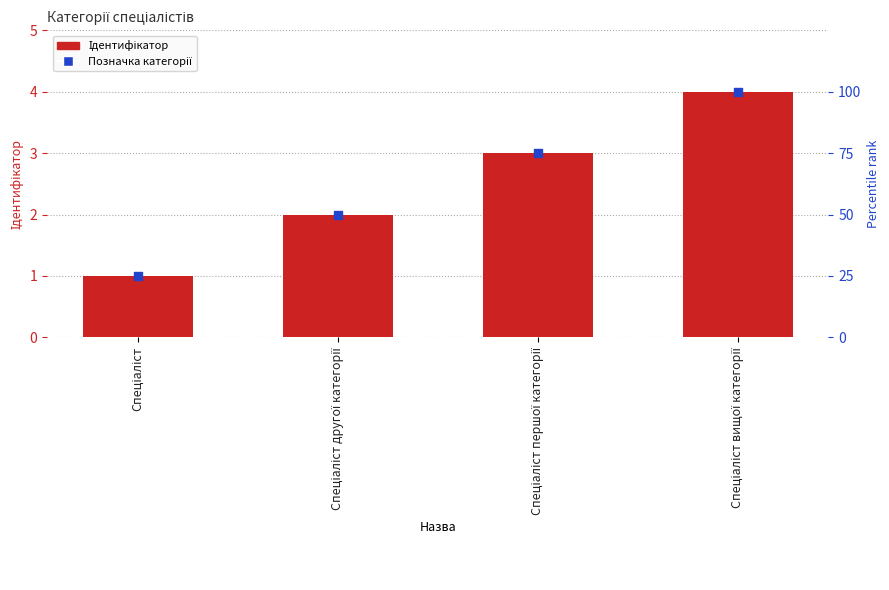

Approximately how many times larger is the value at Спеціаліст вищої категорії compared to Спеціаліст другої категорії?

2.0